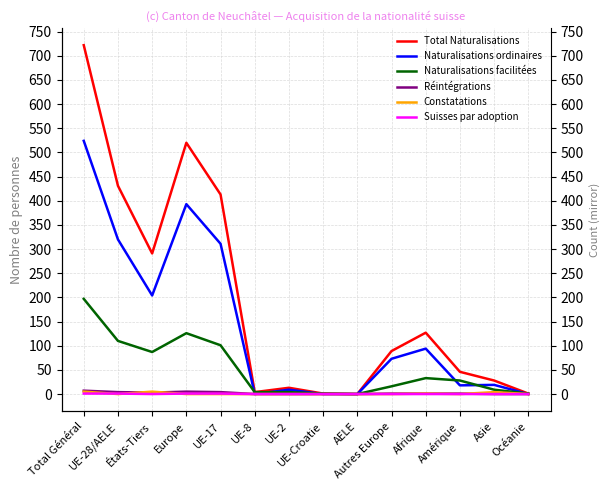

What position from the right is Asie?

2